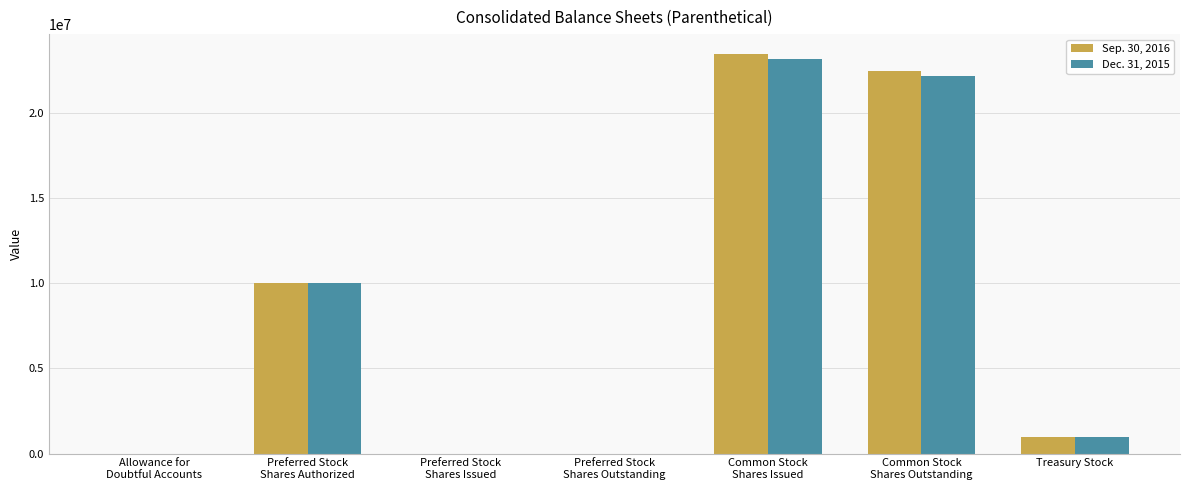

What value does the Sep. 30, 2016 series have at Common Stock
Shares Issued?

23444912